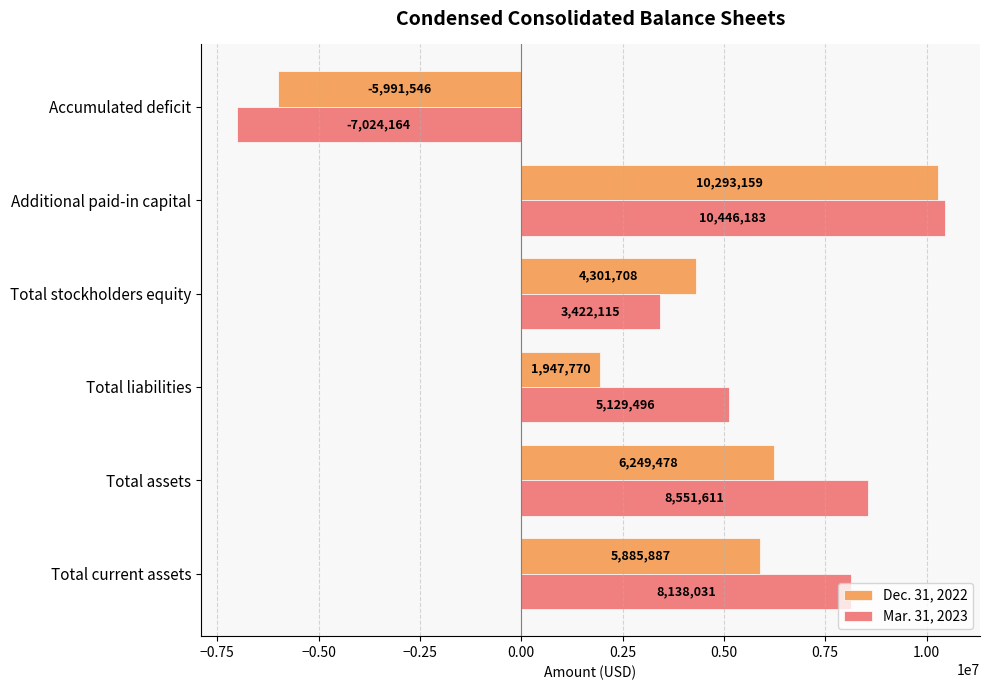

How many data points in Mar. 31, 2023 are less than 8138031?

3